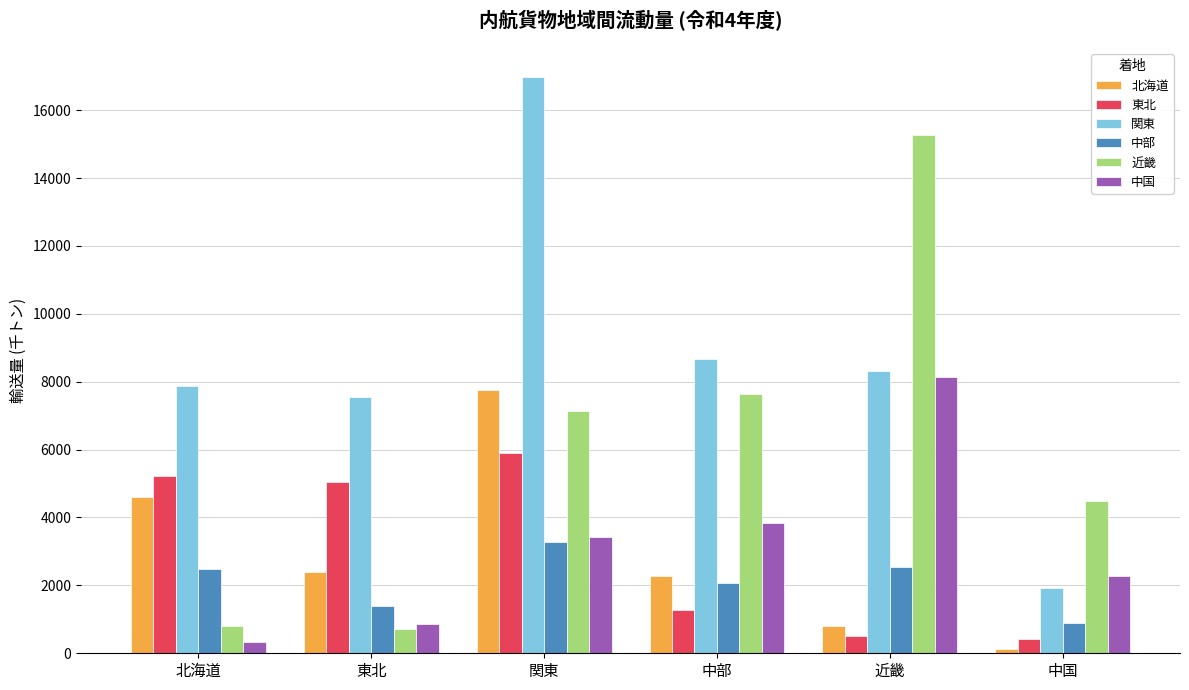

Is it true that 関東 equals 14054 at 近畿?

False